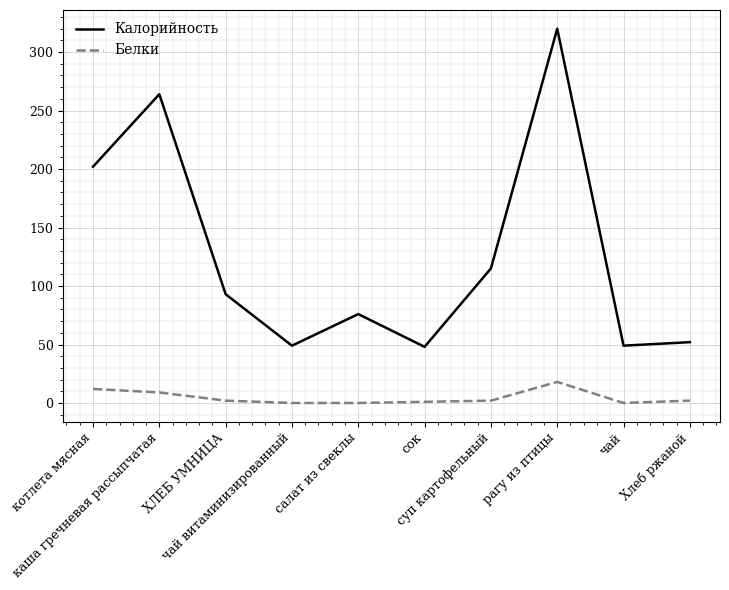

Rank the series by their average value, from highest to lowest.

Калорийность, Белки